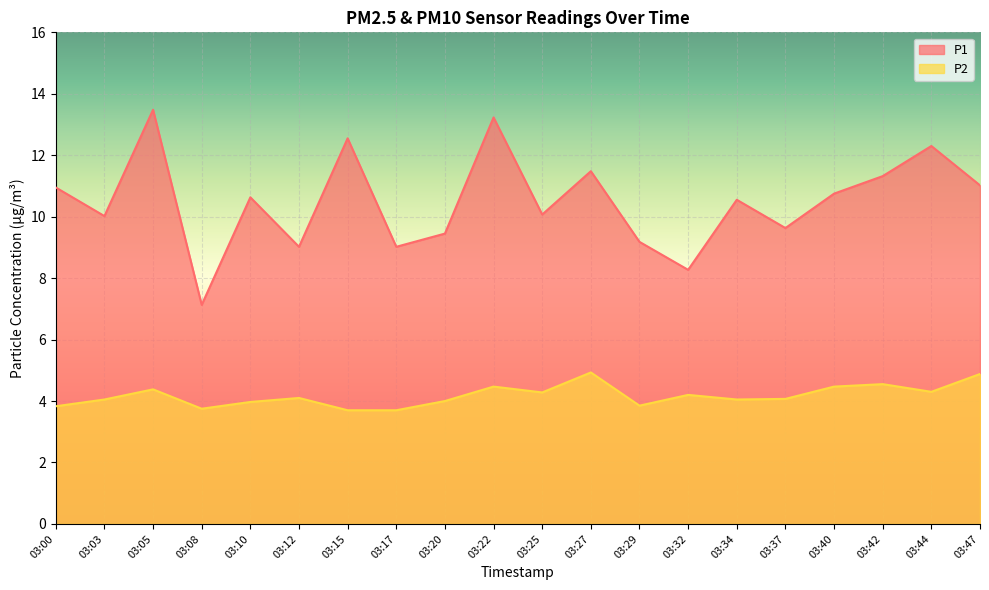

What is the spread (max minus min) of values at 03:17?

5.3